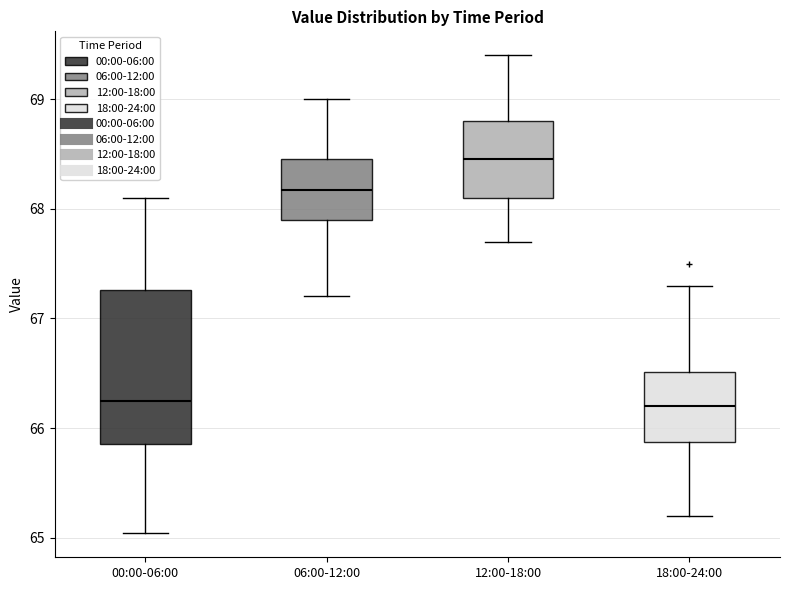

Where is the lower edge of the box for 12:00-18:00 on the y-axis? The values are not printed on the chart, so give them approximately, as read against the axis.

68.1